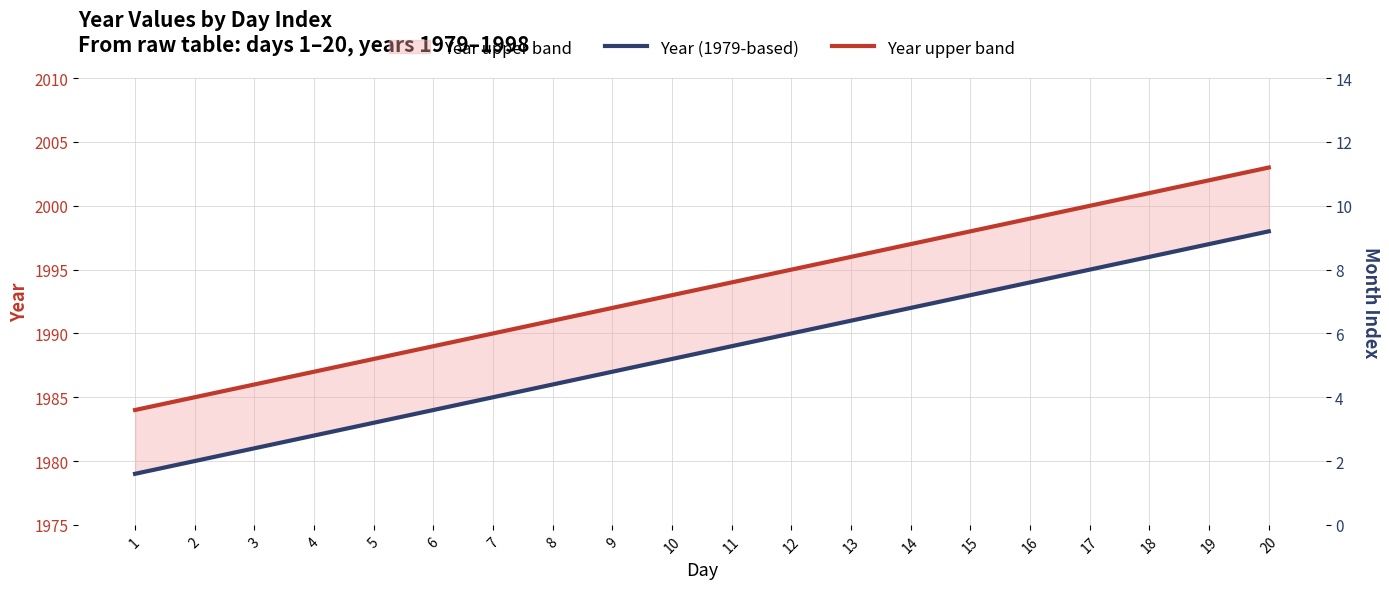

Reading right to left, list all the values displayed in this chart.

Year (1979-based): 1998	1997	1996	1995	1994	1993	1992	1991	1990	1989	1988	1987	1986	1985	1984	1983	1982	1981	1980	1979
Year upper band: 2003	2002	2001	2000	1999	1998	1997	1996	1995	1994	1993	1992	1991	1990	1989	1988	1987	1986	1985	1984
Month index: 12	12	12	12	12	12	12	12	12	11	10	9	8	7	6	5	4	3	2	1